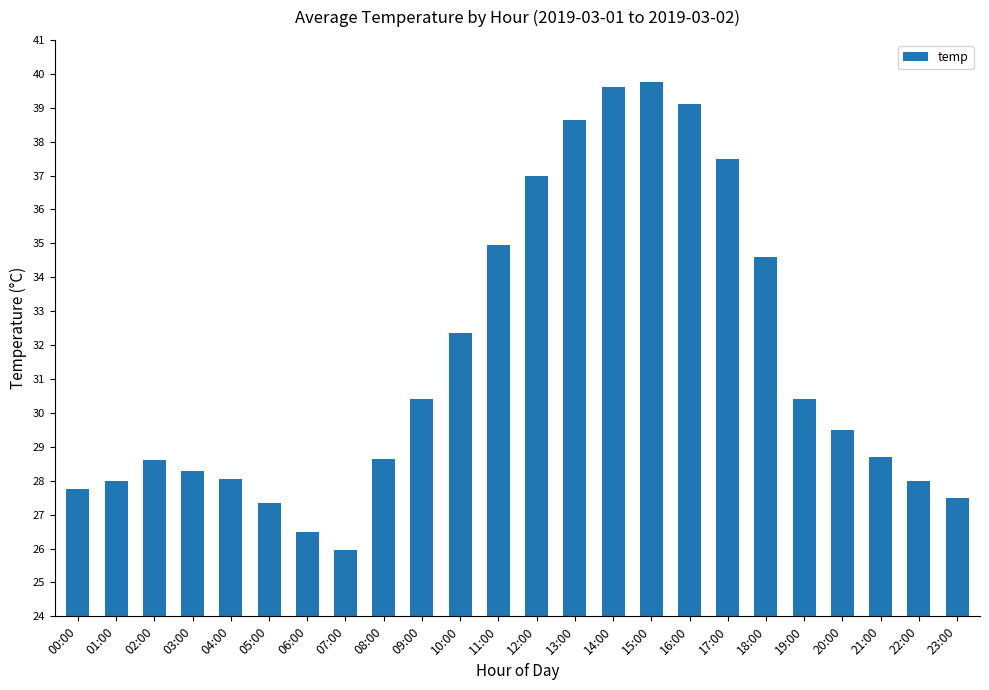

At which category does the chart reach its minimum across all series?

07:00